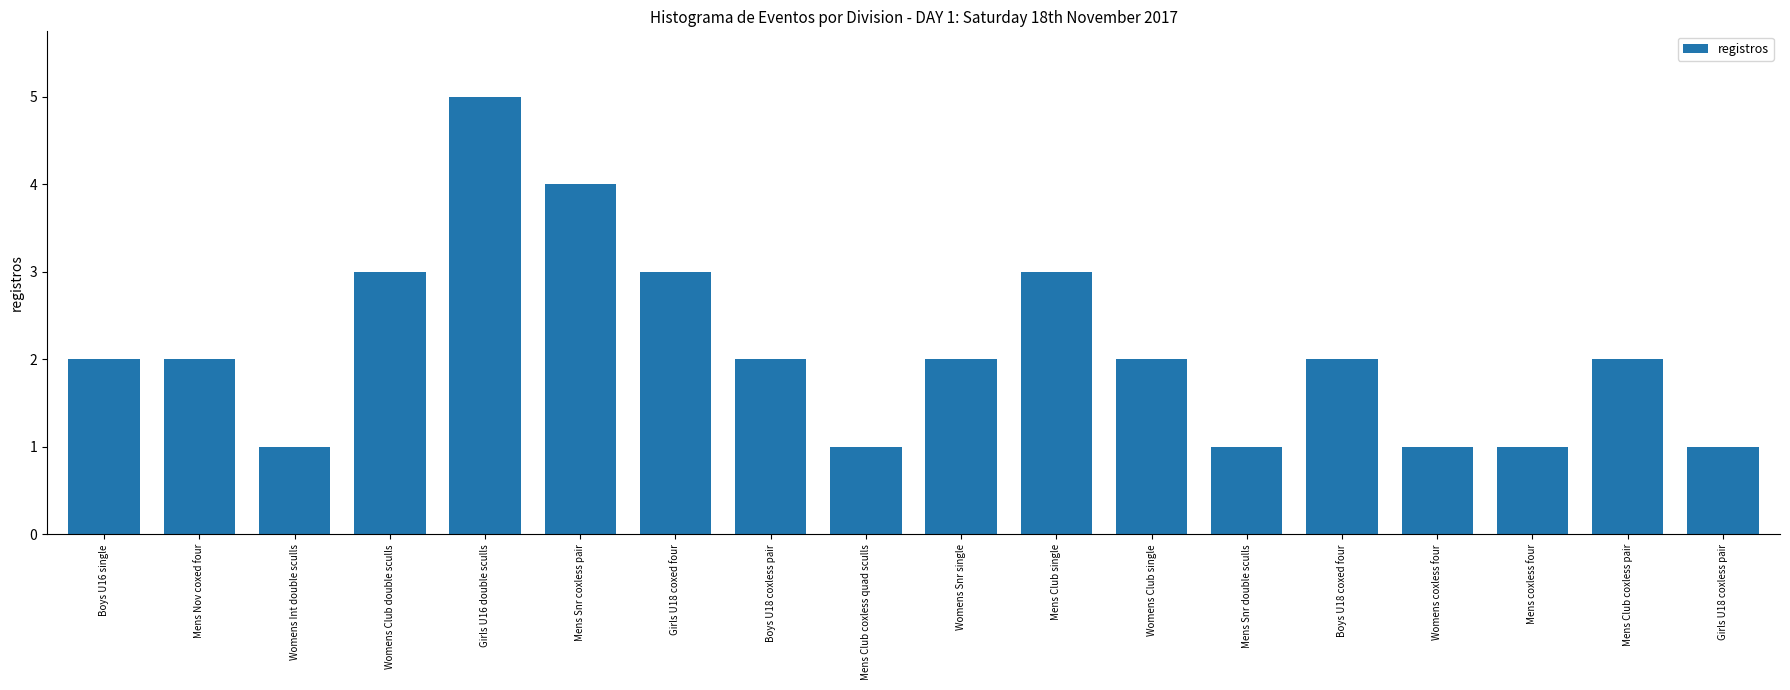

What is the label of the 7th bar from the right?

Womens Club single